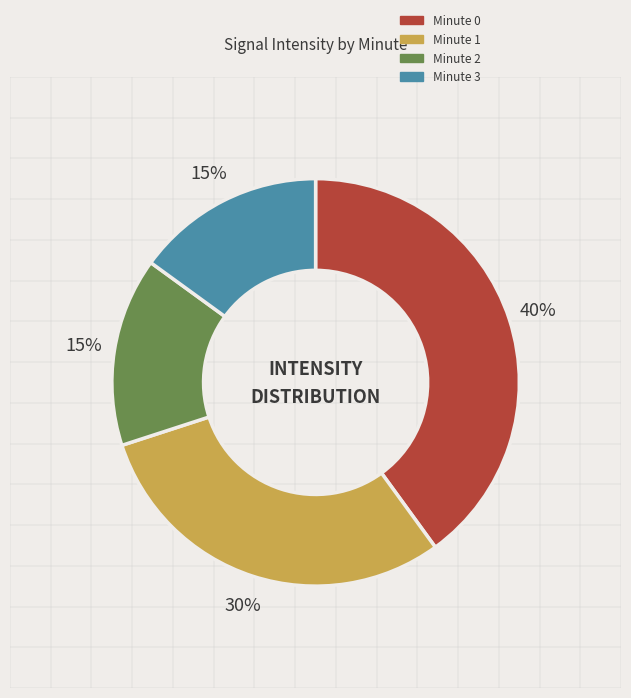

Which category has the biggest portion of the pie?

Minute 0